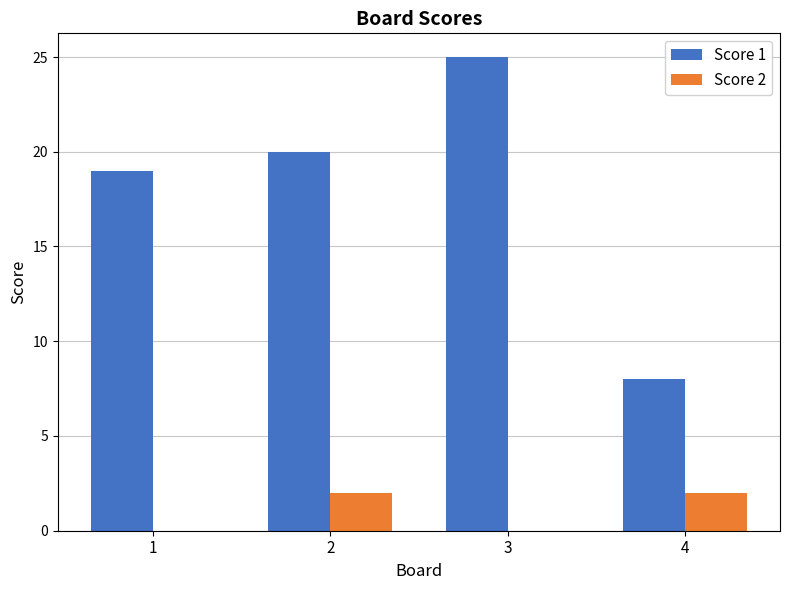

How many groups of bars are there?

4